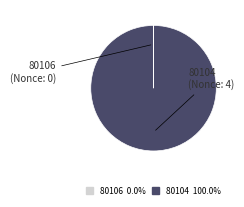

Which category accounts for the majority?

80104